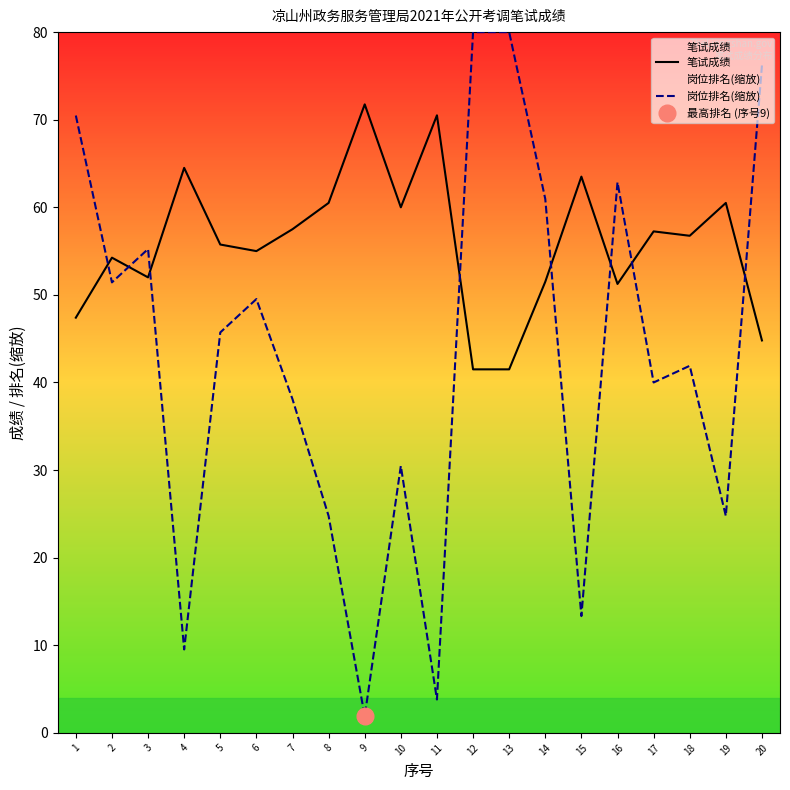

Does the chart display data point markers on the line(s)?

No